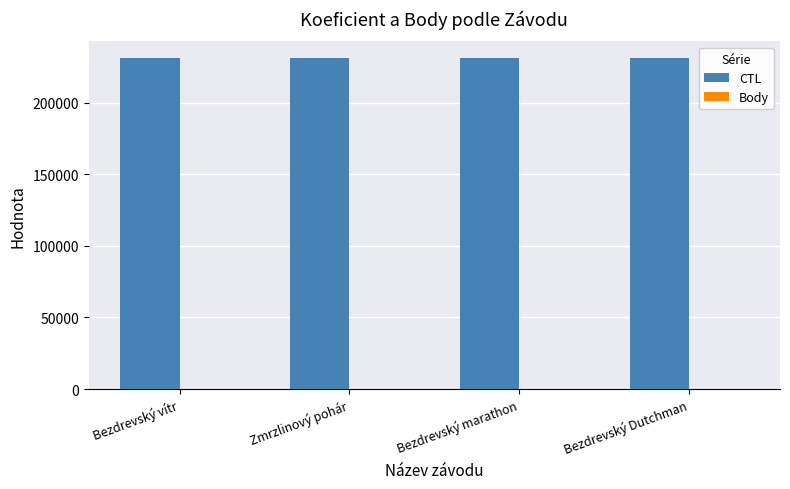

Which series has the largest total across all categories?

CTL